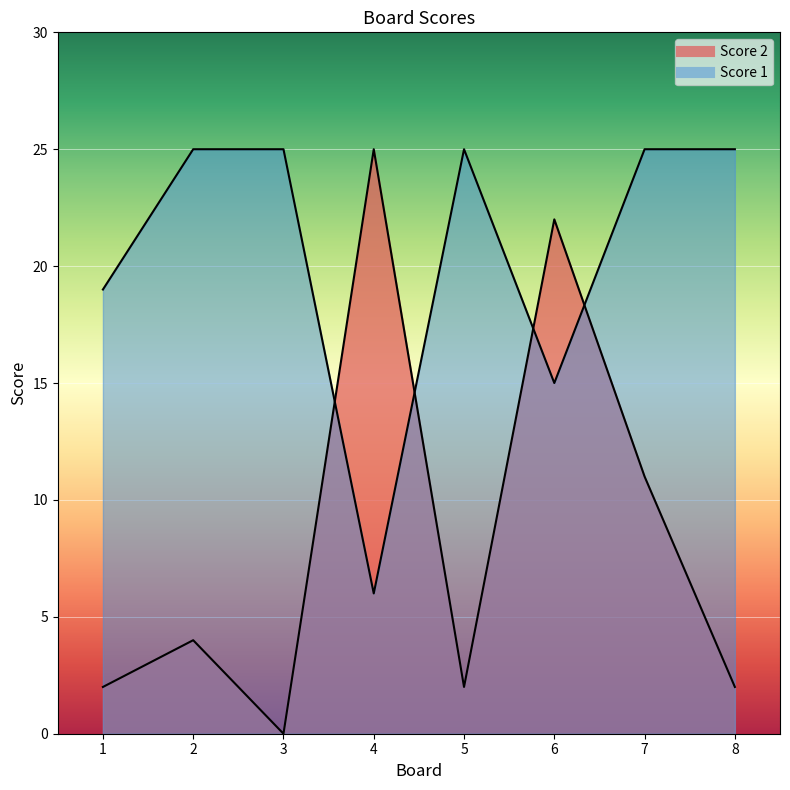

Which has a higher value, 1 or 7?

7